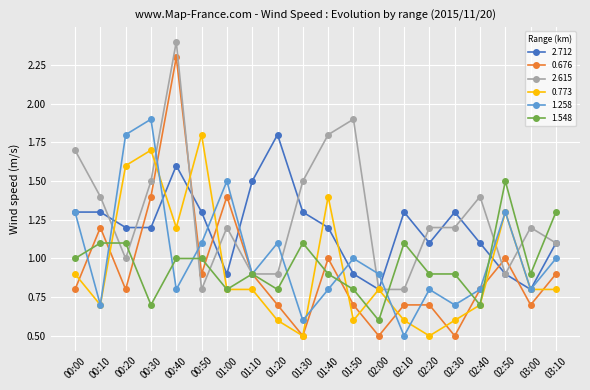

Reading left to right, extract all data points from this chart.

2.712: 1.3	1.3	1.2	1.2	1.6	1.3	0.9	1.5	1.8	1.3	1.2	0.9	0.8	1.3	1.1	1.3	1.1	0.9	0.8	1.1
0.676: 0.8	1.2	0.8	1.4	2.3	0.9	1.4	0.9	0.7	0.5	1.0	0.7	0.5	0.7	0.7	0.5	0.8	1.0	0.7	0.9
2.615: 1.7	1.4	1.0	1.5	2.4	0.8	1.2	0.9	0.9	1.5	1.8	1.9	0.8	0.8	1.2	1.2	1.4	0.9	1.2	1.1
0.773: 0.9	0.7	1.6	1.7	1.2	1.8	0.8	0.8	0.6	0.5	1.4	0.6	0.8	0.6	0.5	0.6	0.7	1.3	0.8	0.8
1.258: 1.3	0.7	1.8	1.9	0.8	1.1	1.5	0.9	1.1	0.6	0.8	1.0	0.9	0.5	0.8	0.7	0.8	1.3	0.8	1.0
1.548: 1.0	1.1	1.1	0.7	1.0	1.0	0.8	0.9	0.8	1.1	0.9	0.8	0.6	1.1	0.9	0.9	0.7	1.5	0.9	1.3